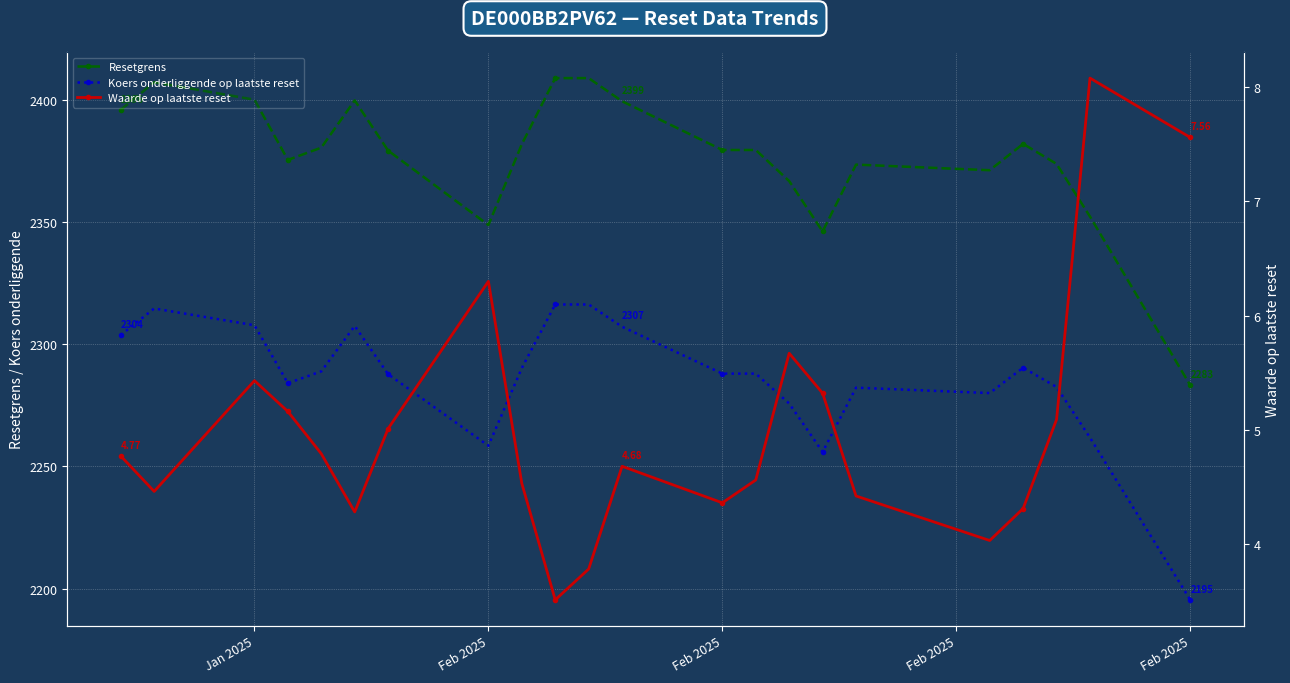

What is the average value of the Koers onderliggende op laatste reset series?

2285.5